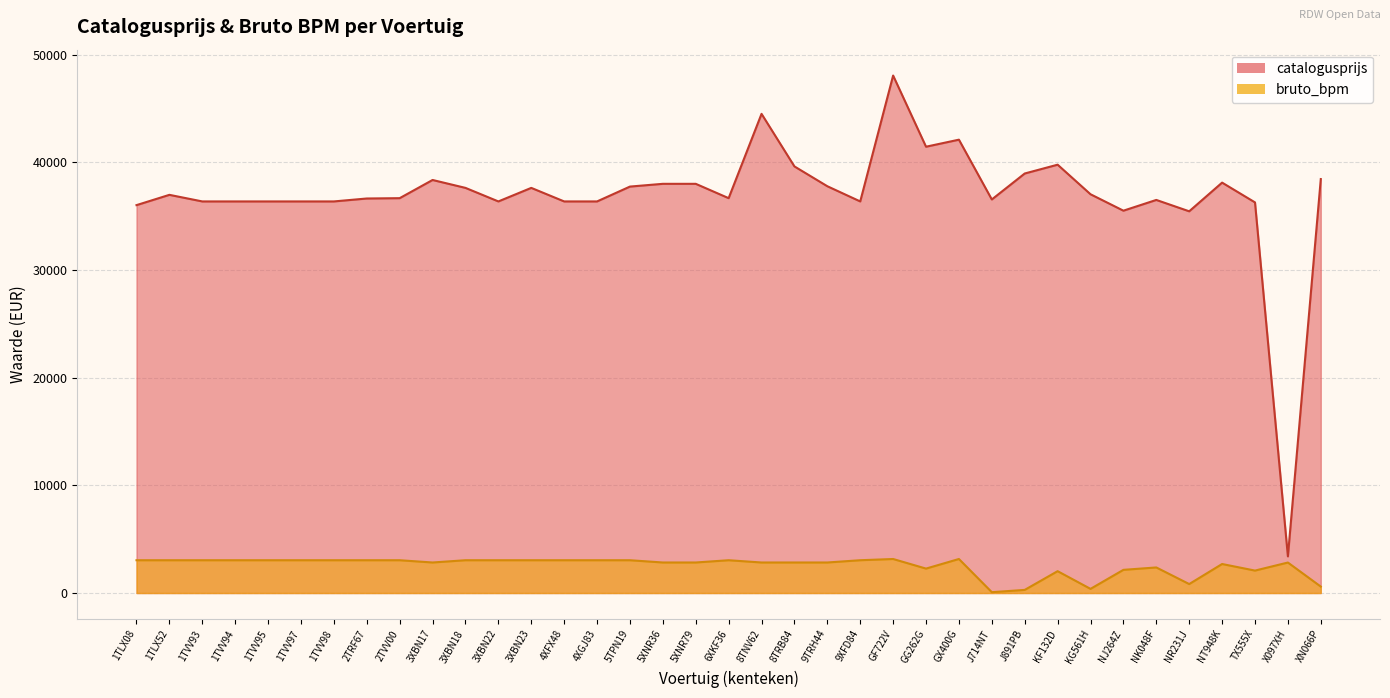

What is the label of the 7th point from the right?

NJ264Z